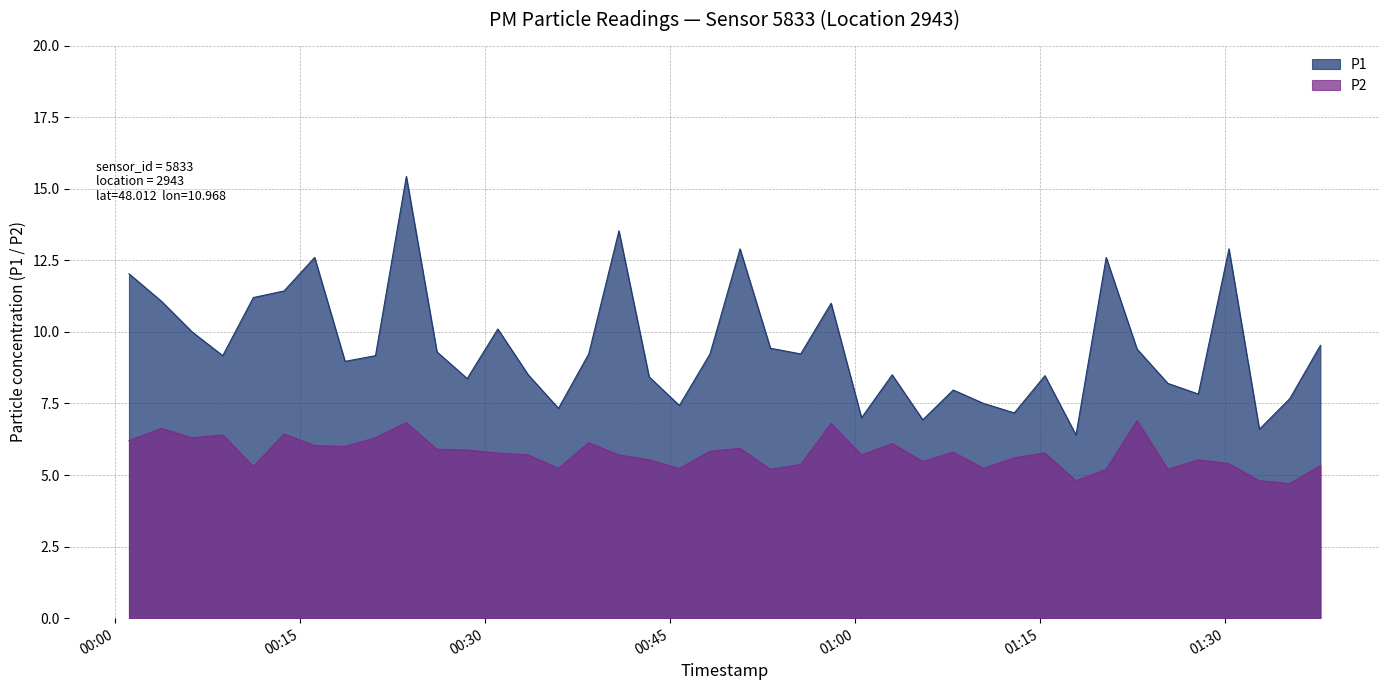

At 2023-02-22T01:25:22, list the series in order from largest to smallest.

P1, P2